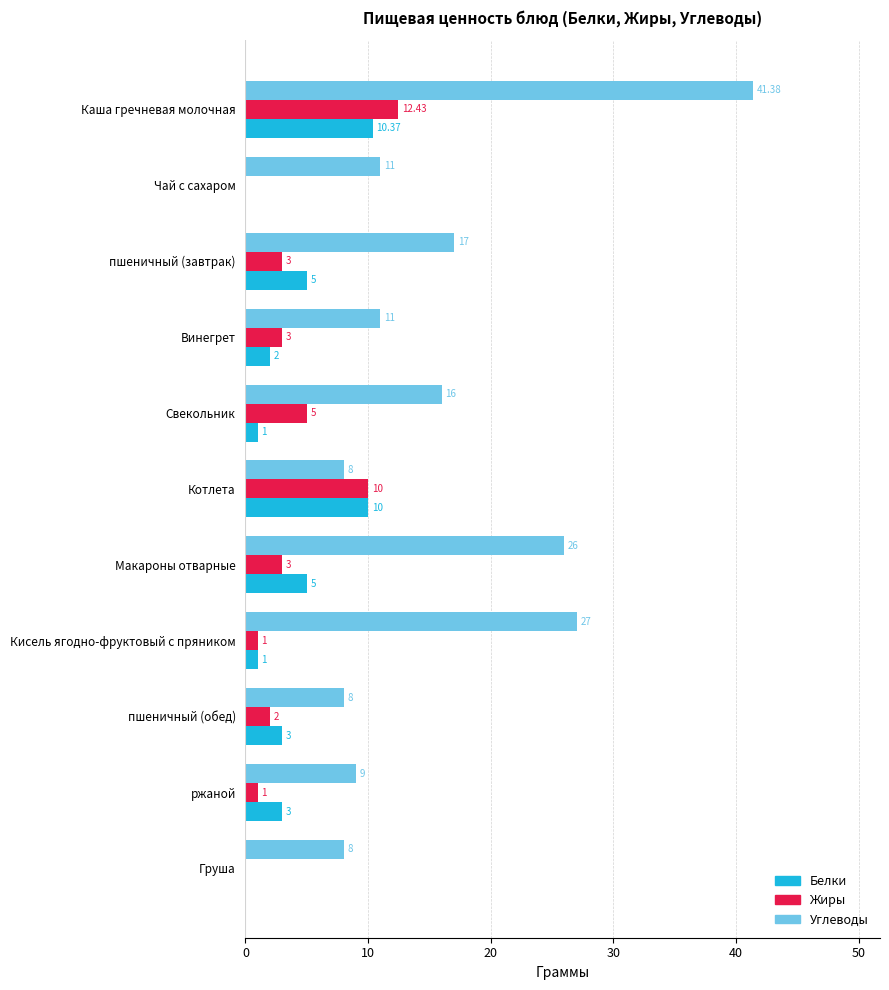

Is the value of Белки at пшеничный (завтрак) greater than the value of Углеводы at Винегрет?

No